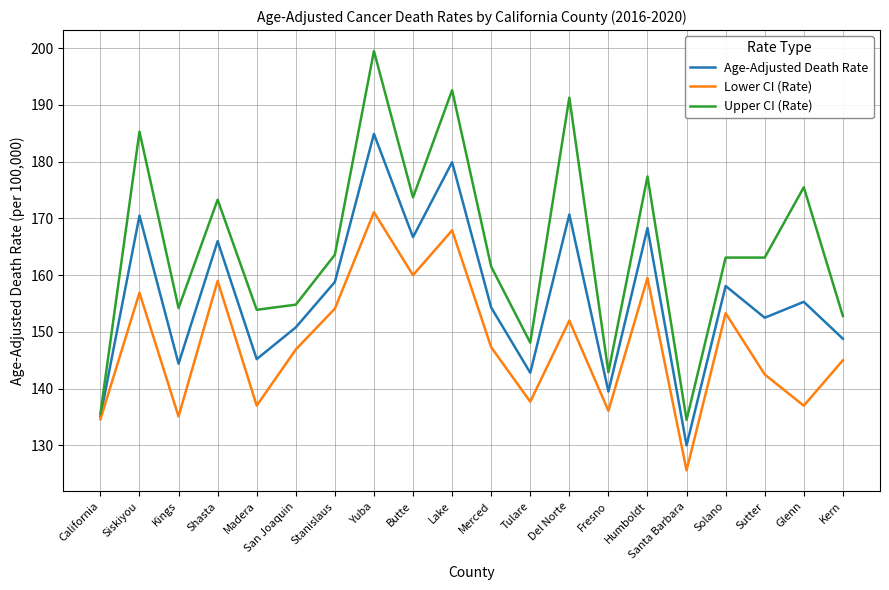

What is the maximum value for Age-Adjusted Death Rate?

184.9